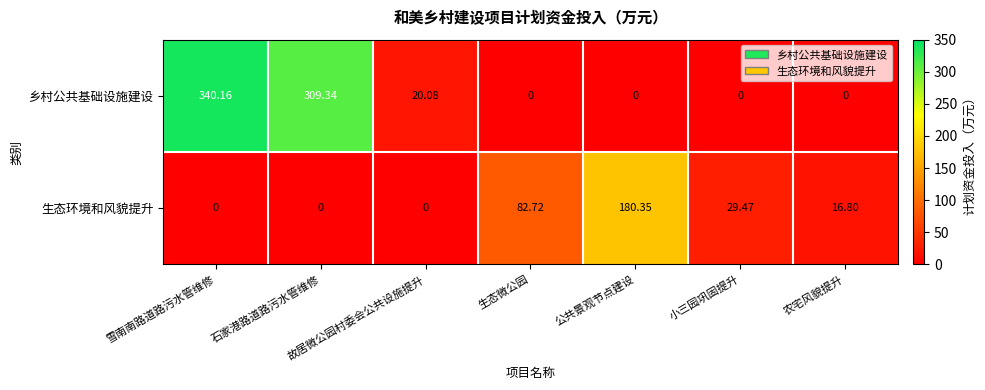

Which series has the largest total across all categories?

乡村公共基础设施建设